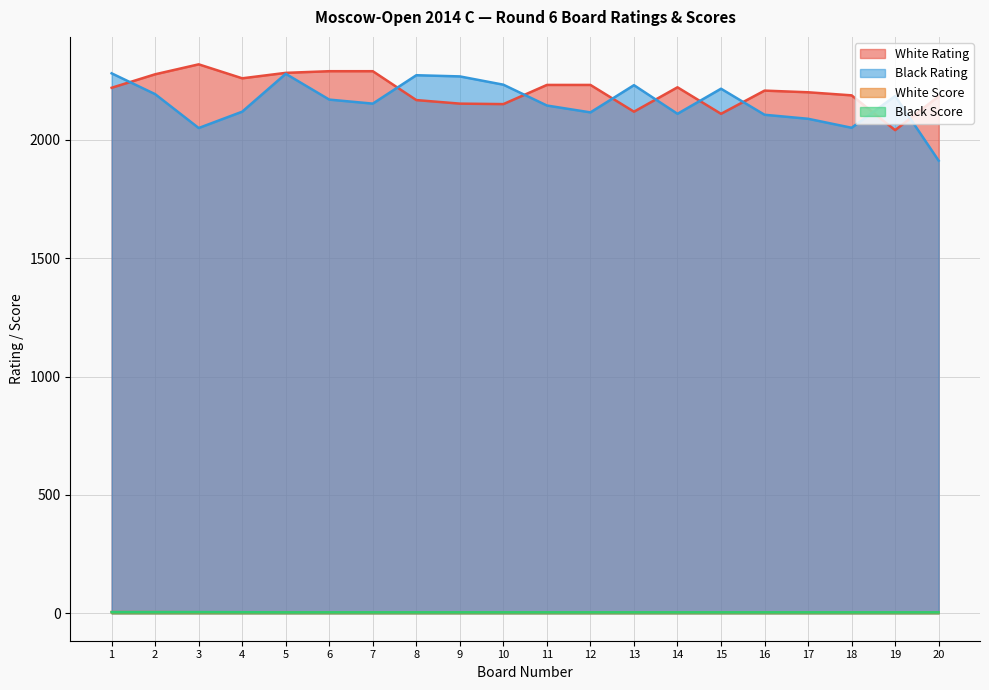

Reading left to right, transcribe all the data shown in this chart.

White Rating: 2220.0	2277.0	2319.0	2260.0	2283.0	2290.0	2290.0	2168.0	2153.0	2151.0	2232.0	2232.0	2119.0	2222.0	2110.0	2208.0	2201.0	2188.0	2041.0	2184.0
Black Rating: 2281.0	2193.0	2050.0	2119.0	2279.0	2170.0	2153.0	2273.0	2268.0	2233.0	2145.0	2116.0	2231.0	2110.0	2216.0	2106.0	2089.0	2051.0	2185.0	1912.0
White Score: 5.0	5.0	4.5	4.5	4.5	4.0	4.0	4.0	4.0	4.0	4.0	4.0	4.0	4.0	4.0	4.0	4.0	4.0	4.0	4.0
Black Score: 5.0	5.0	5.0	4.5	4.0	4.0	4.0	4.0	4.0	4.0	4.0	4.0	4.0	4.0	4.0	4.0	4.0	4.0	4.0	4.0